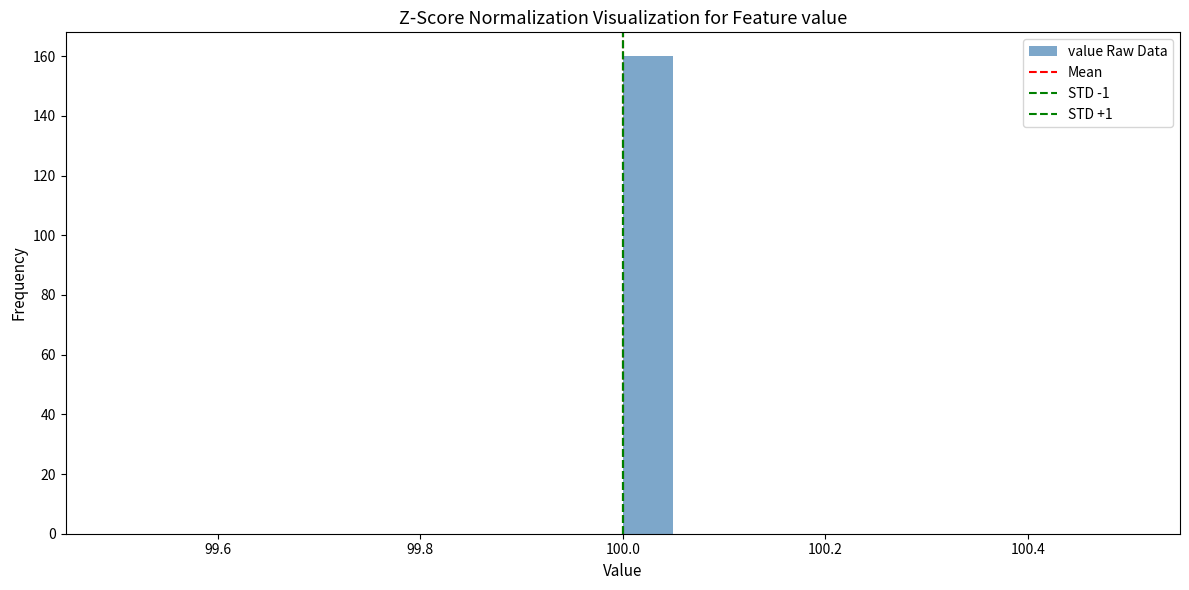

Around what value on the x-axis is the tallest bar? Give the approximate position of its centre, as read against the axis.

100.02